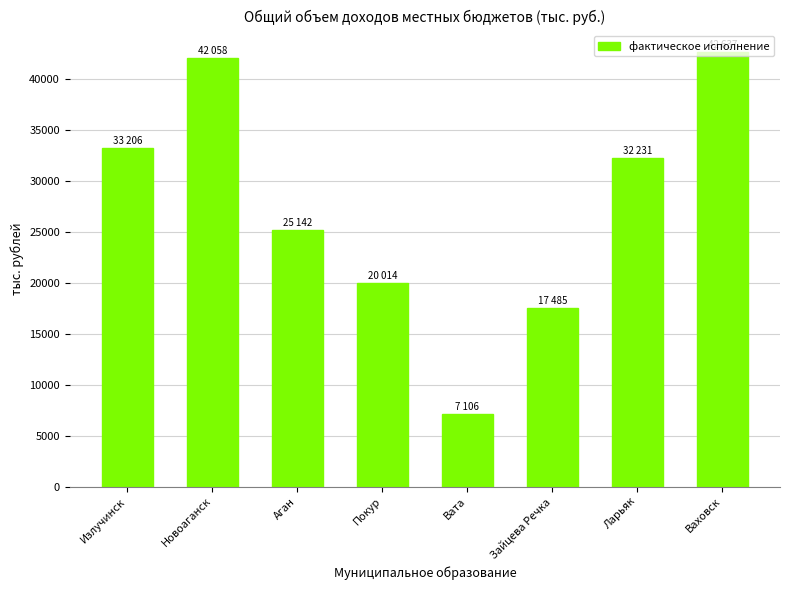

At which category does the chart reach its minimum across all series?

Вата